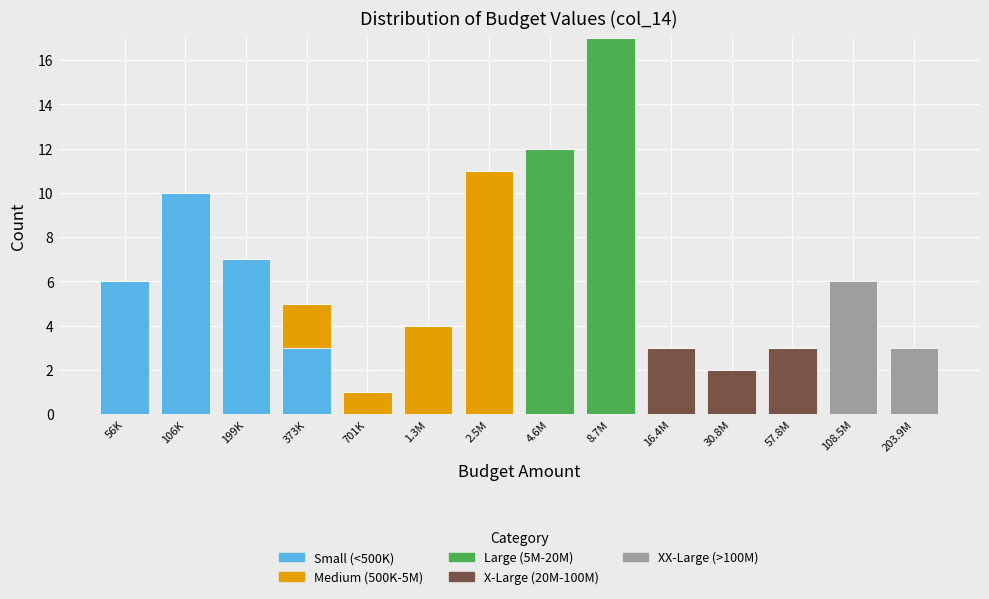

What is the highest value of the Small (<500K) series?

10